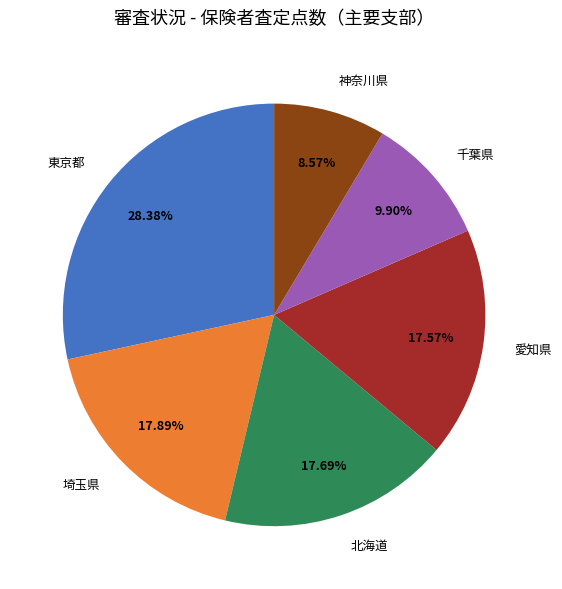

What is the ratio of the value at 北海道 to the value at 東京都?

0.6